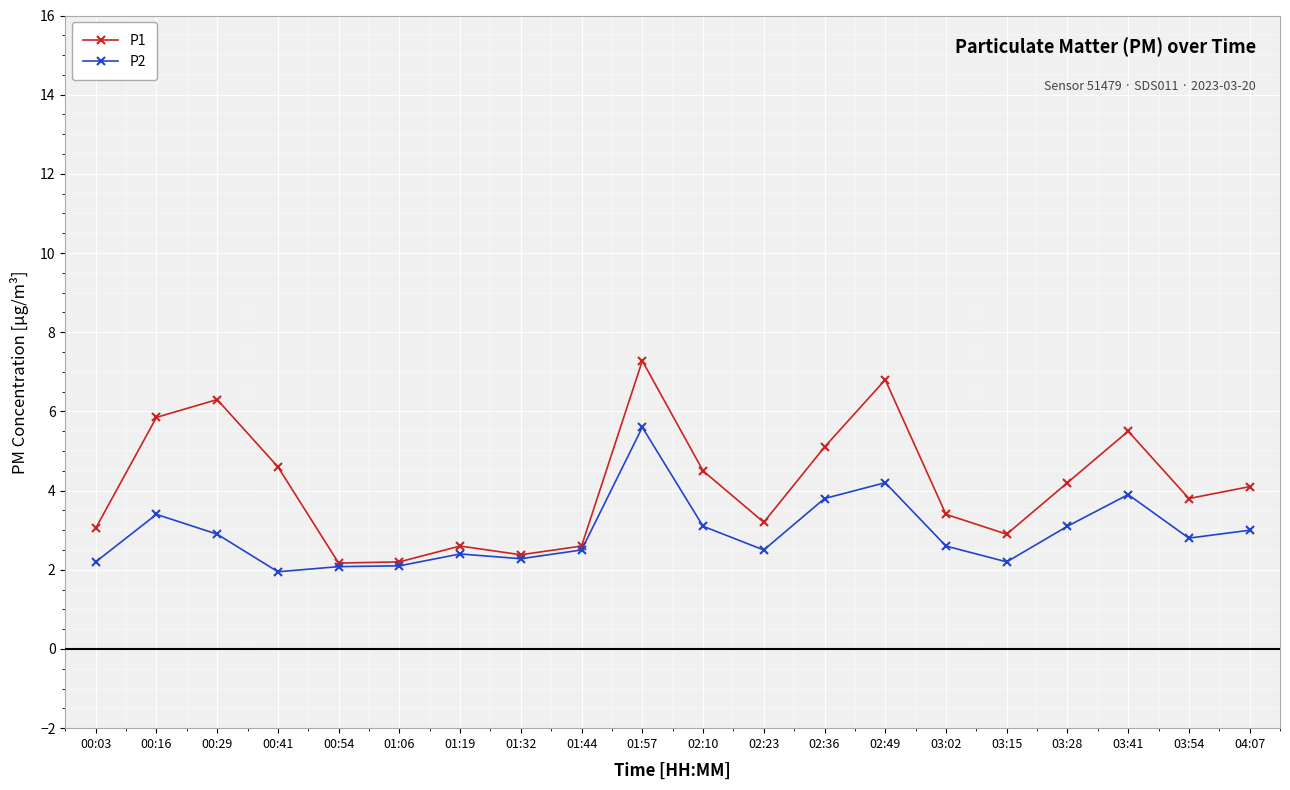

What are all the series names shown in the legend?

P1, P2